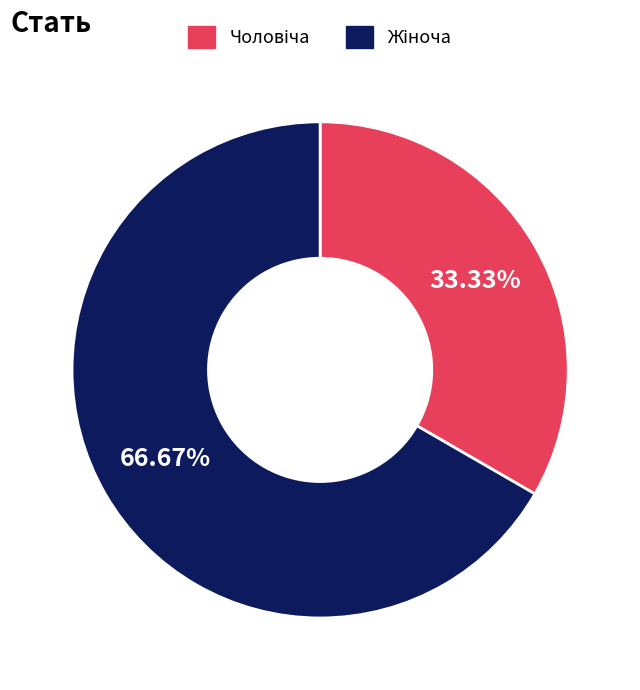

Does any single category account for the majority?

Yes